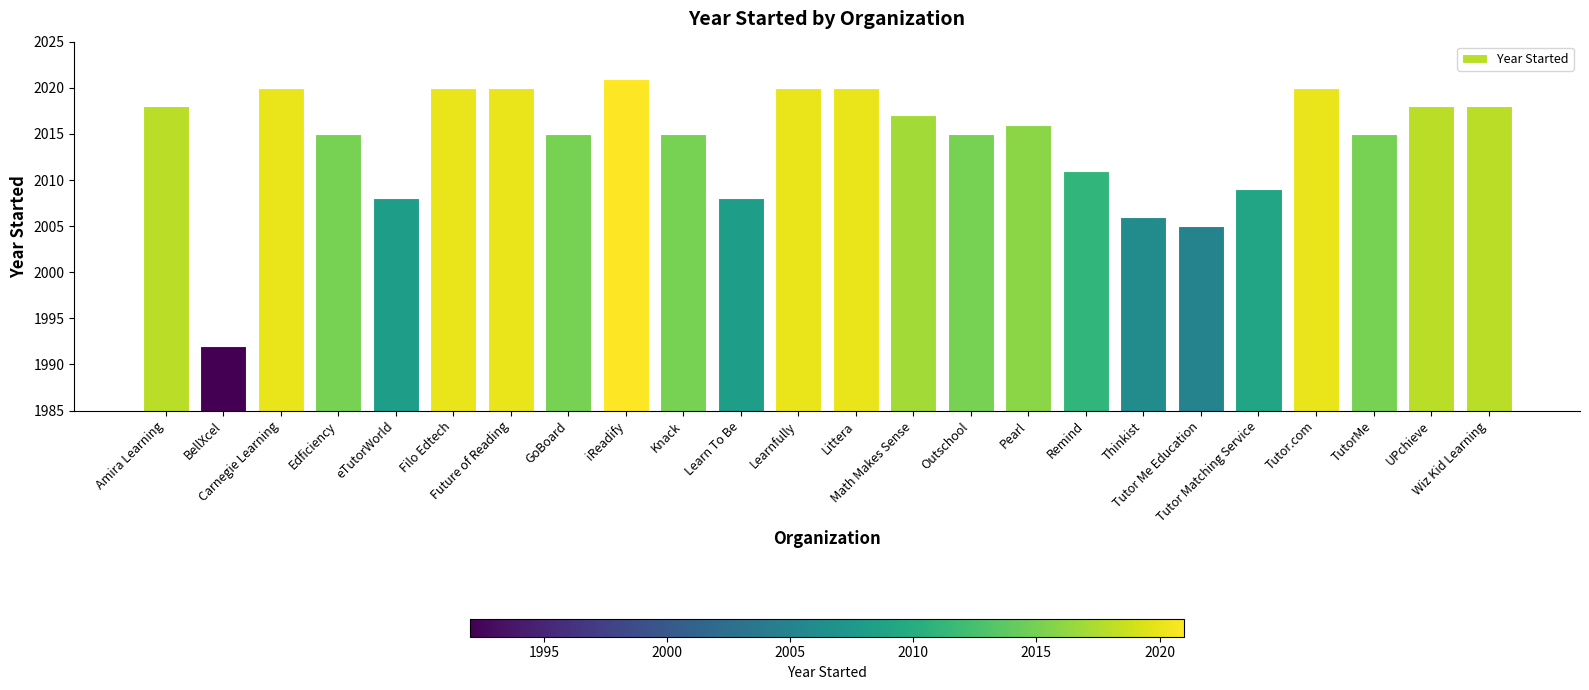

Reading left to right, list all the values displayed in this chart.

Amira Learning=2018	BellXcel=1992	Carnegie Learning=2020	Edficiency=2015	eTutorWorld=2008	Filo Edtech=2020	Future of Reading=2020	GoBoard=2015	iReadify=2021	Knack=2015	Learn To Be=2008	Learnfully=2020	Littera=2020	Math Makes Sense=2017	Outschool=2015	Pearl=2016	Remind=2011	Thinkist=2006	Tutor Me Education=2005	Tutor Matching Service=2009	Tutor.com=2020	TutorMe=2015	UPchieve=2018	Wiz Kid Learning=2018